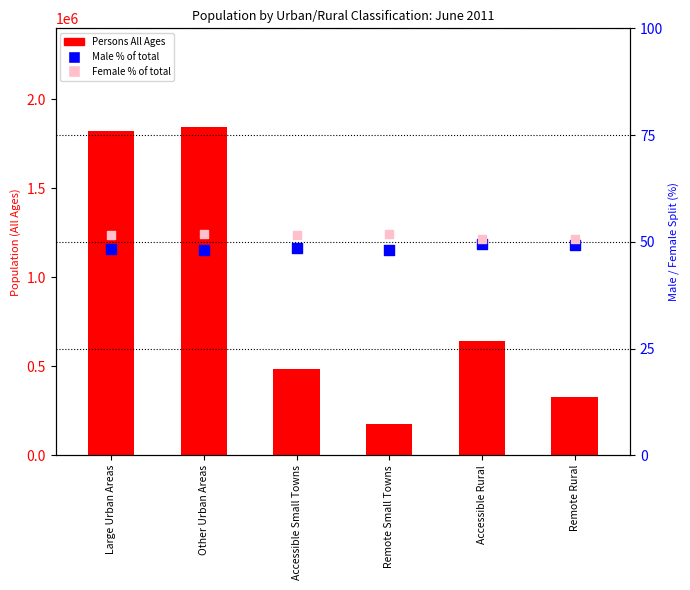

Which series has the largest Y range (max minus min)?

Persons All Ages